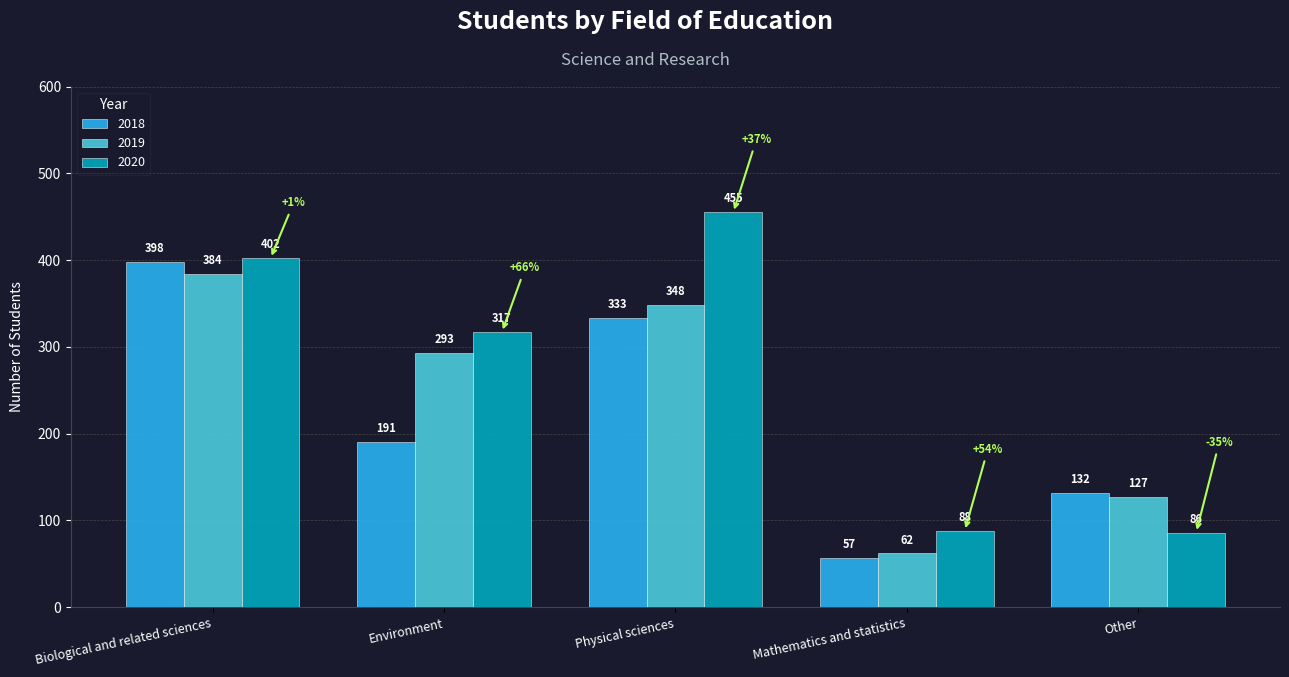

Which category has the highest value in the 2019 series?

Biological and related sciences